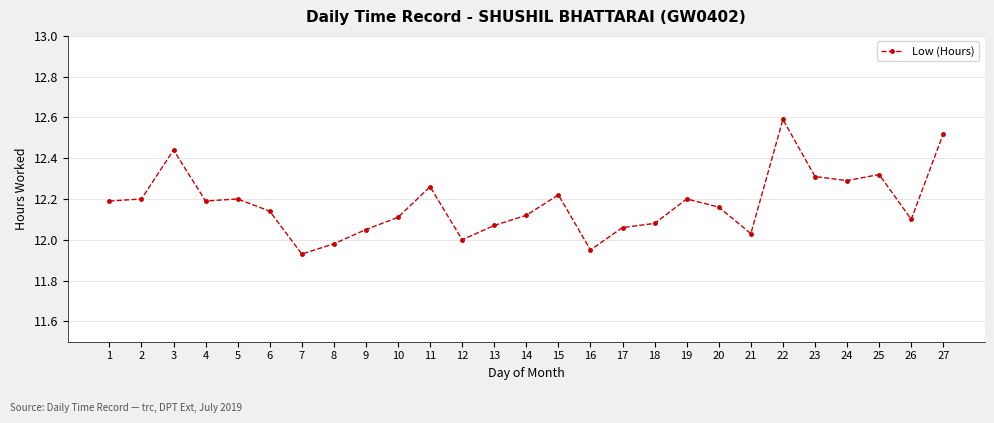

How many categories are shown in the chart?

27